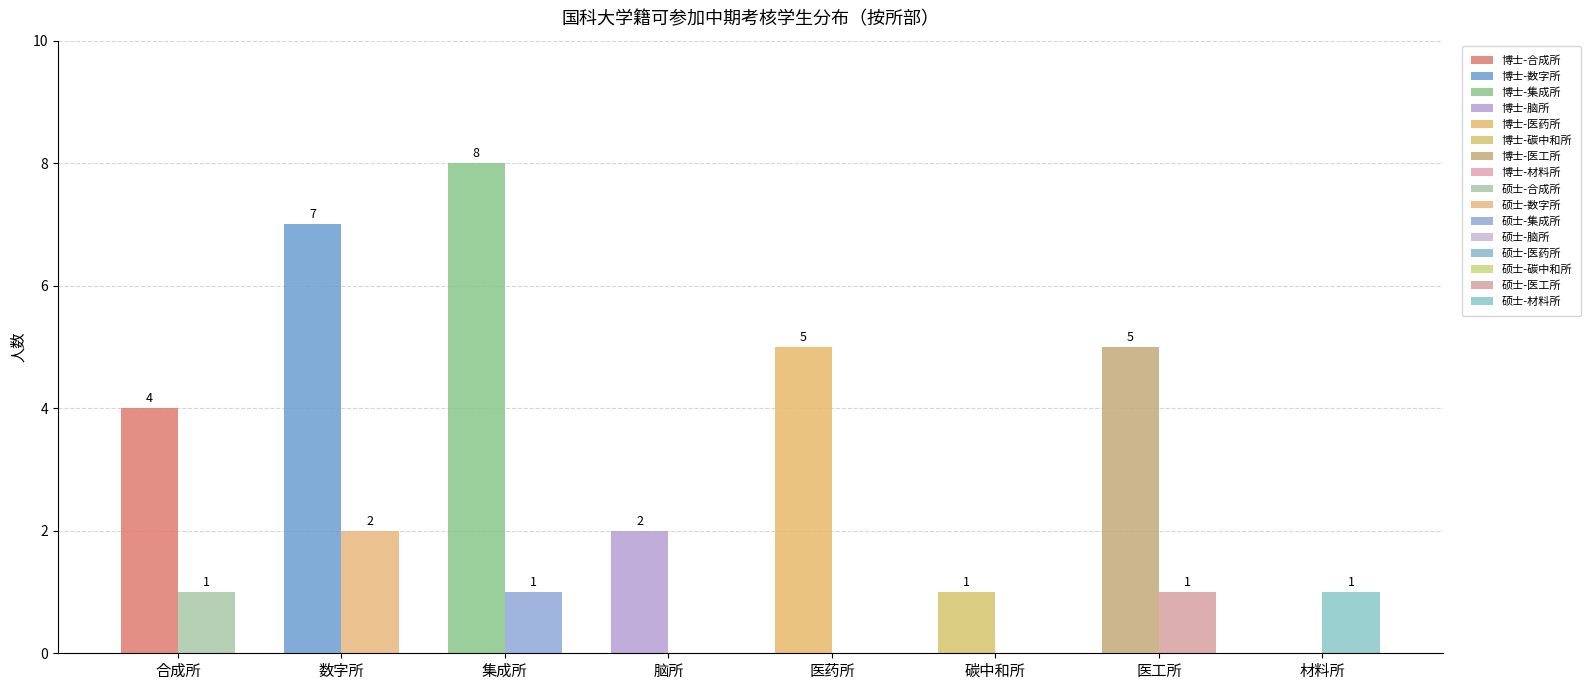

What is the spread (max minus min) of values at 集成所?

7